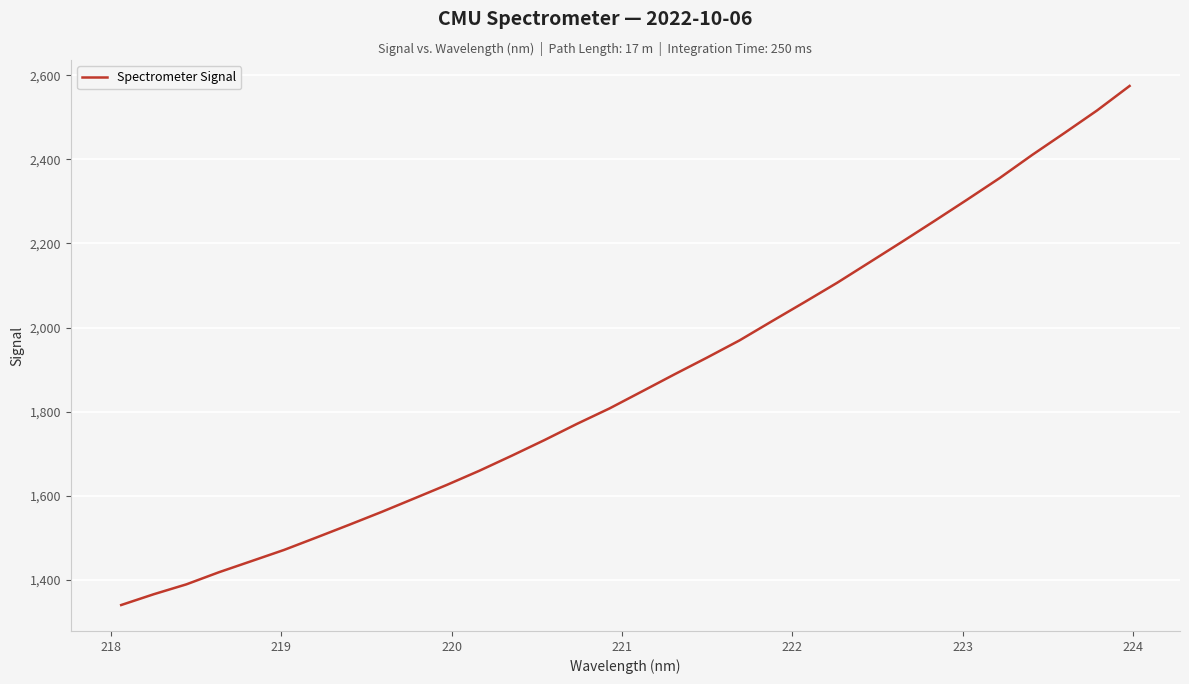

What is the smallest value displayed?

1340.0